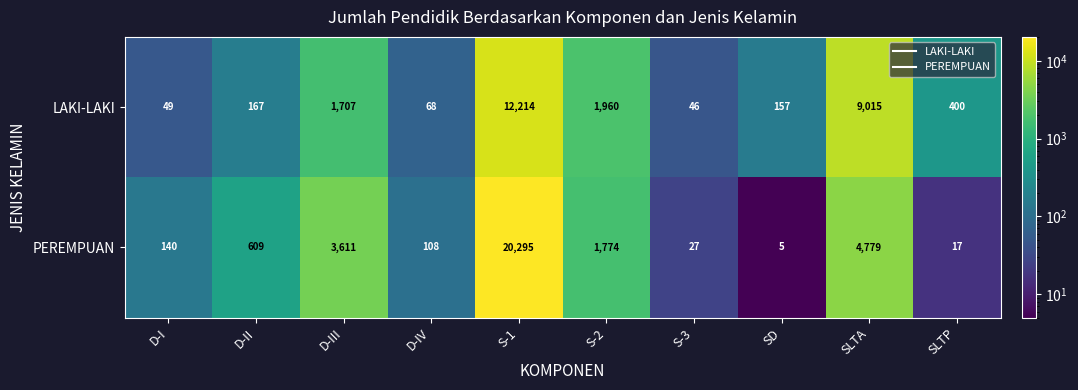

True or false: PEREMPUAN has a value of 1665 at SLTA.

False